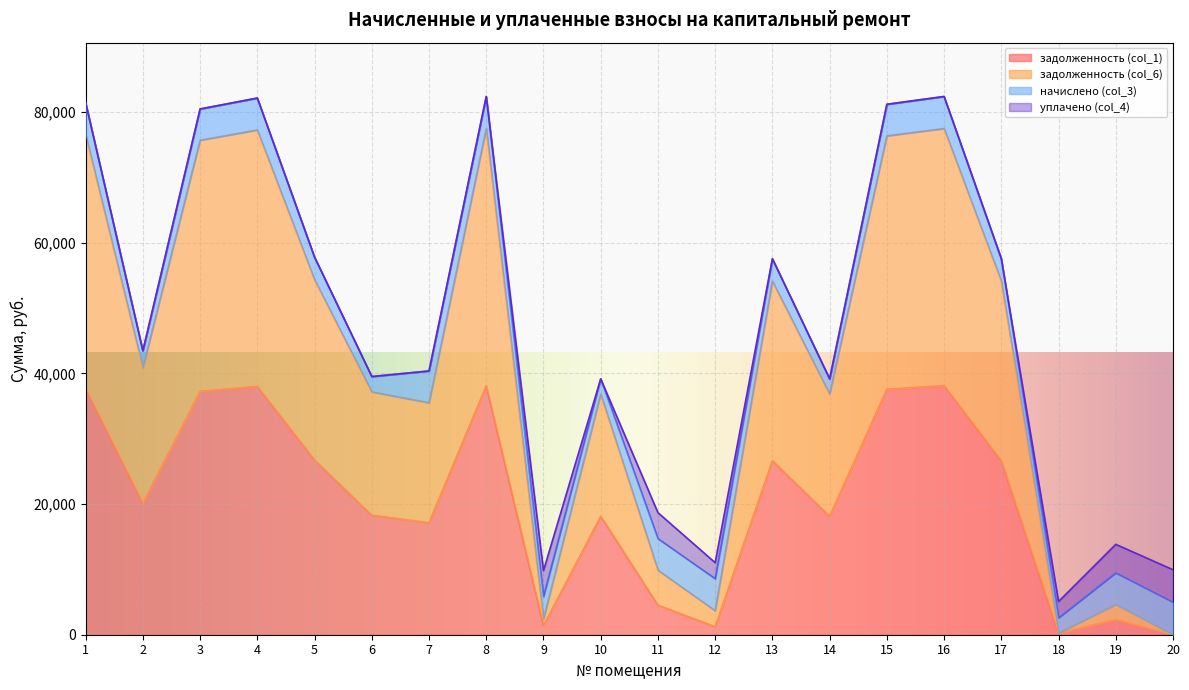

What is the highest value of the задолженность (col_1) series?

38129.4